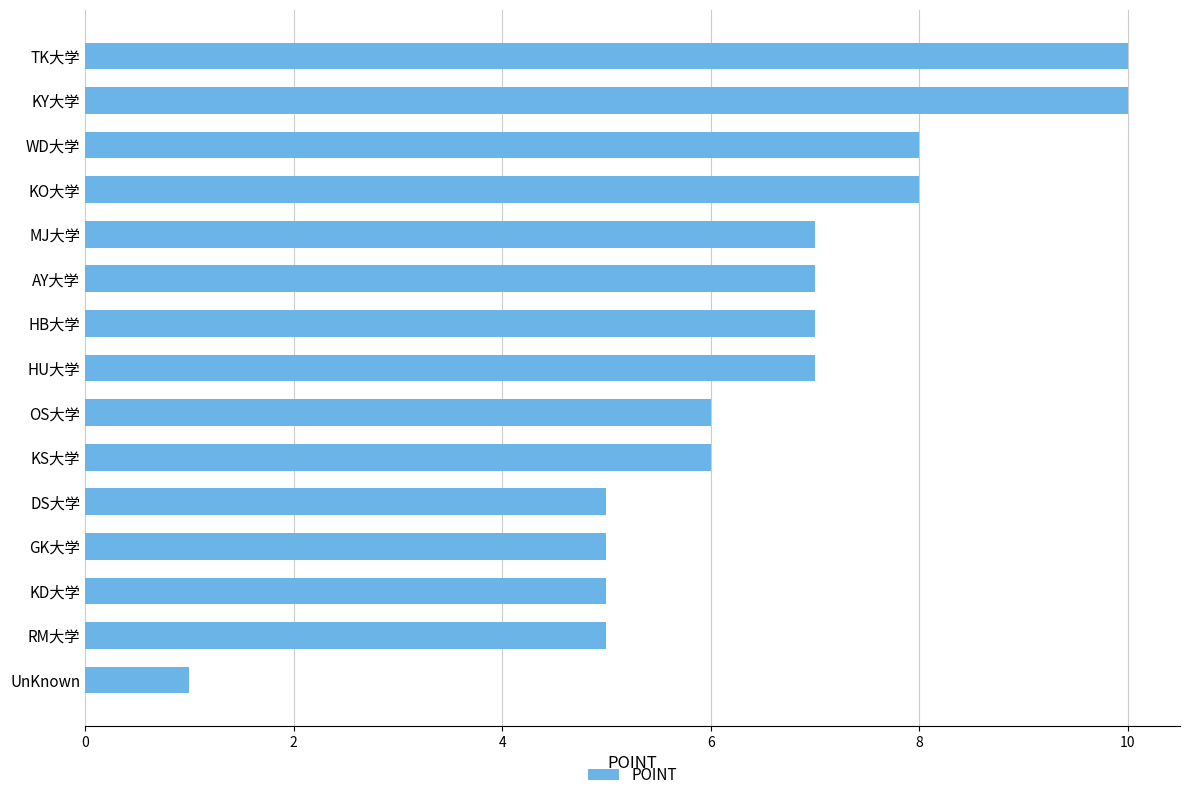

Approximately how many times larger is the value at TK大学 compared to KD大学?

2.0